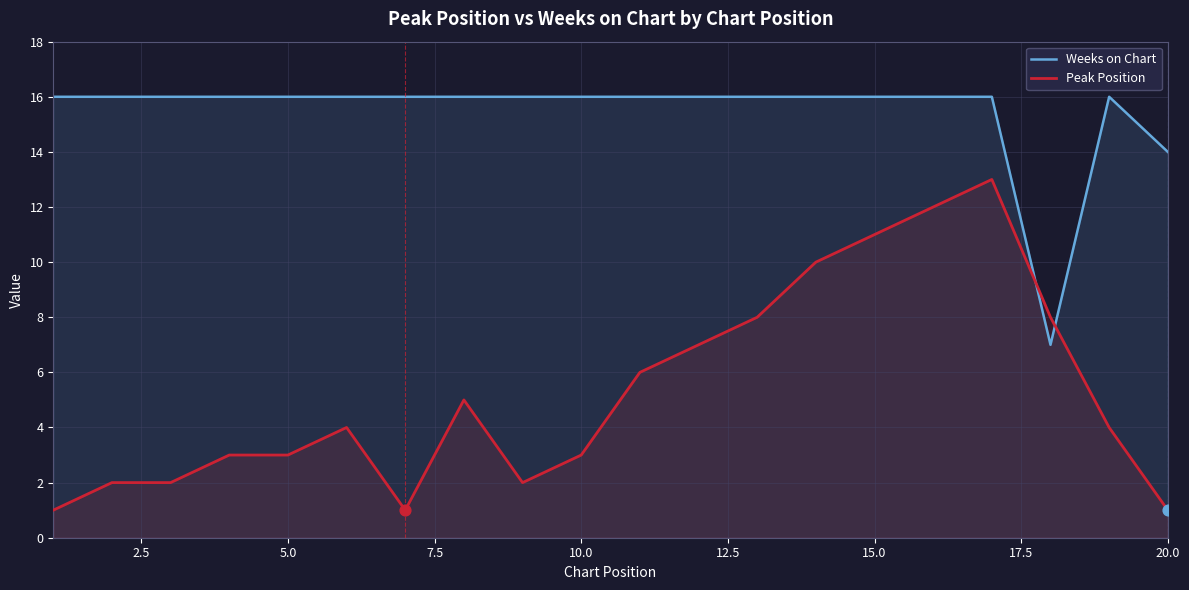

Which series has the largest total across all categories?

Weeks on Chart